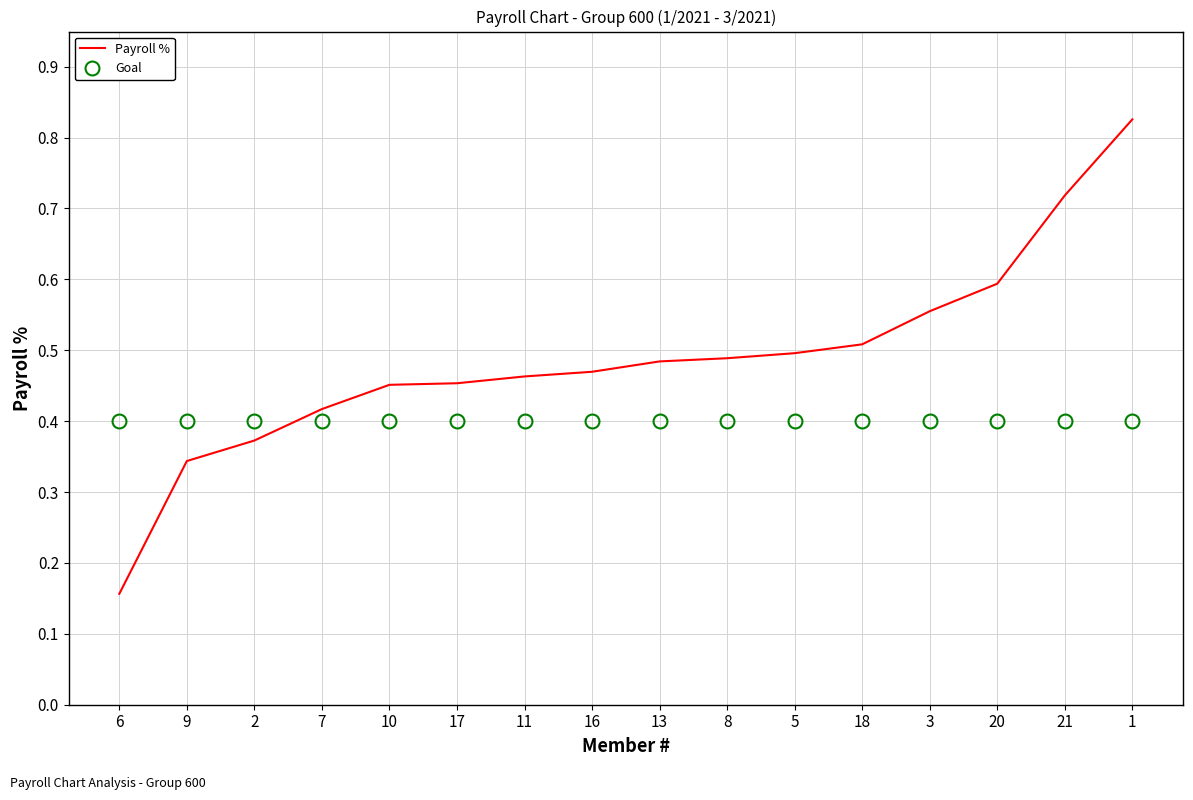

What position from the right is 9?

15